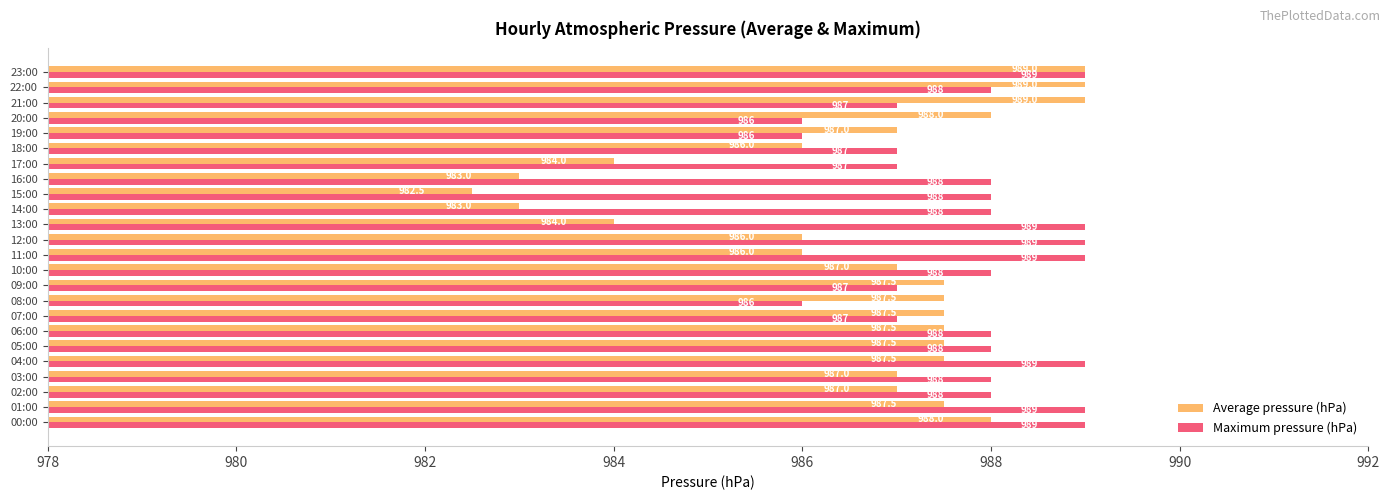

True or false: Maximum pressure (hPa) has a value of 988.0 at 05:00.

True